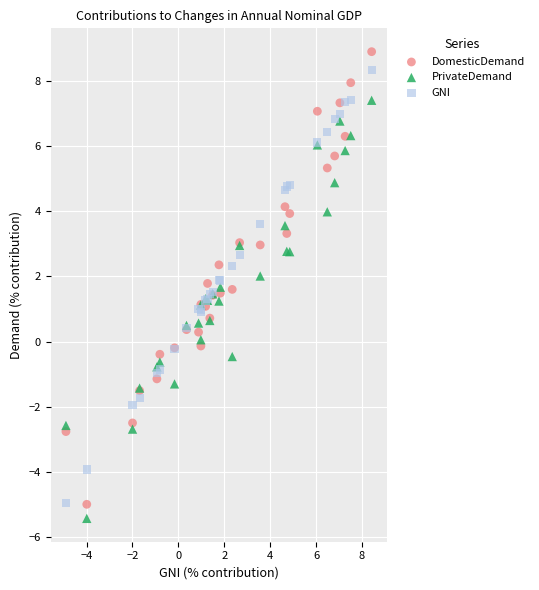

What is the X range (max minus min) for the scatter plot?

13.3